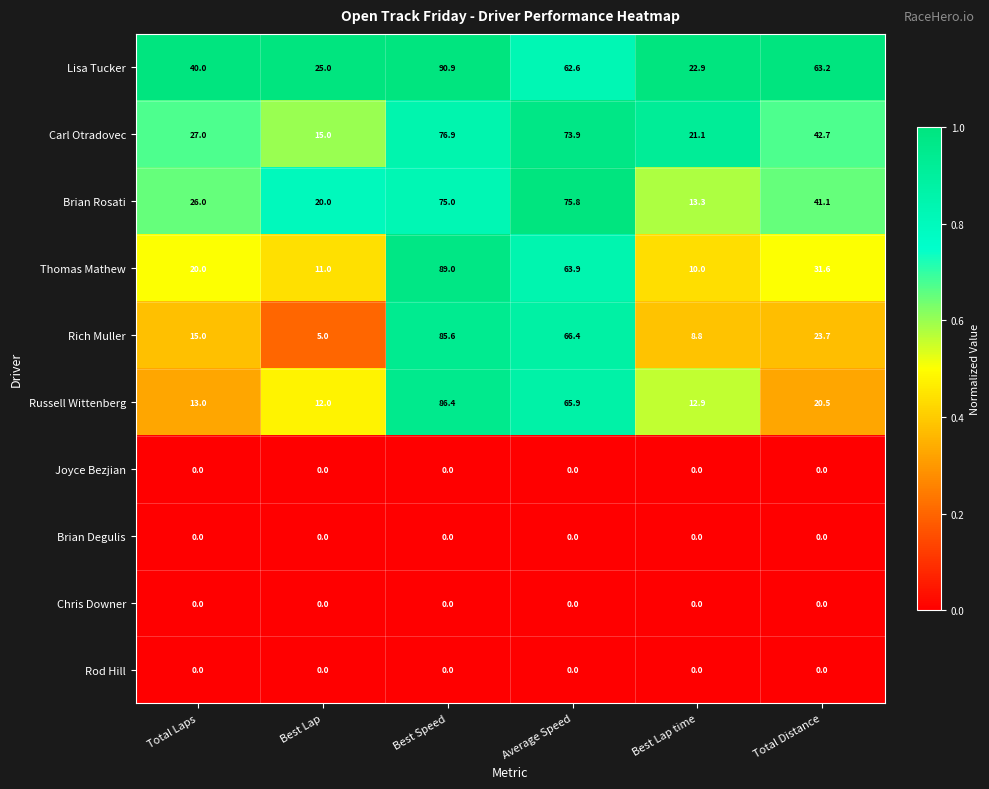

How many distinct data groups are displayed?

10